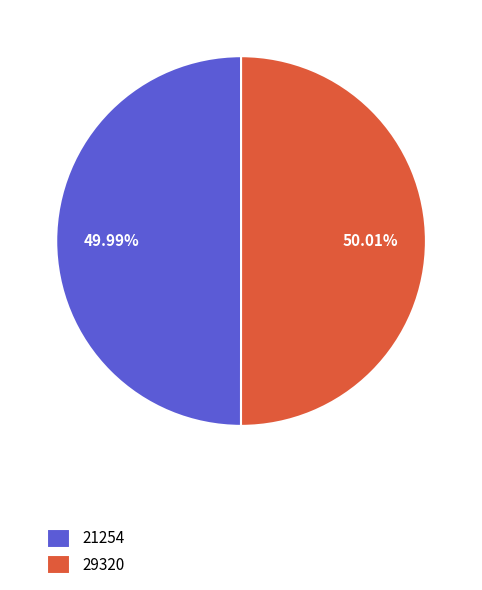

How many slices are in this pie chart?

2